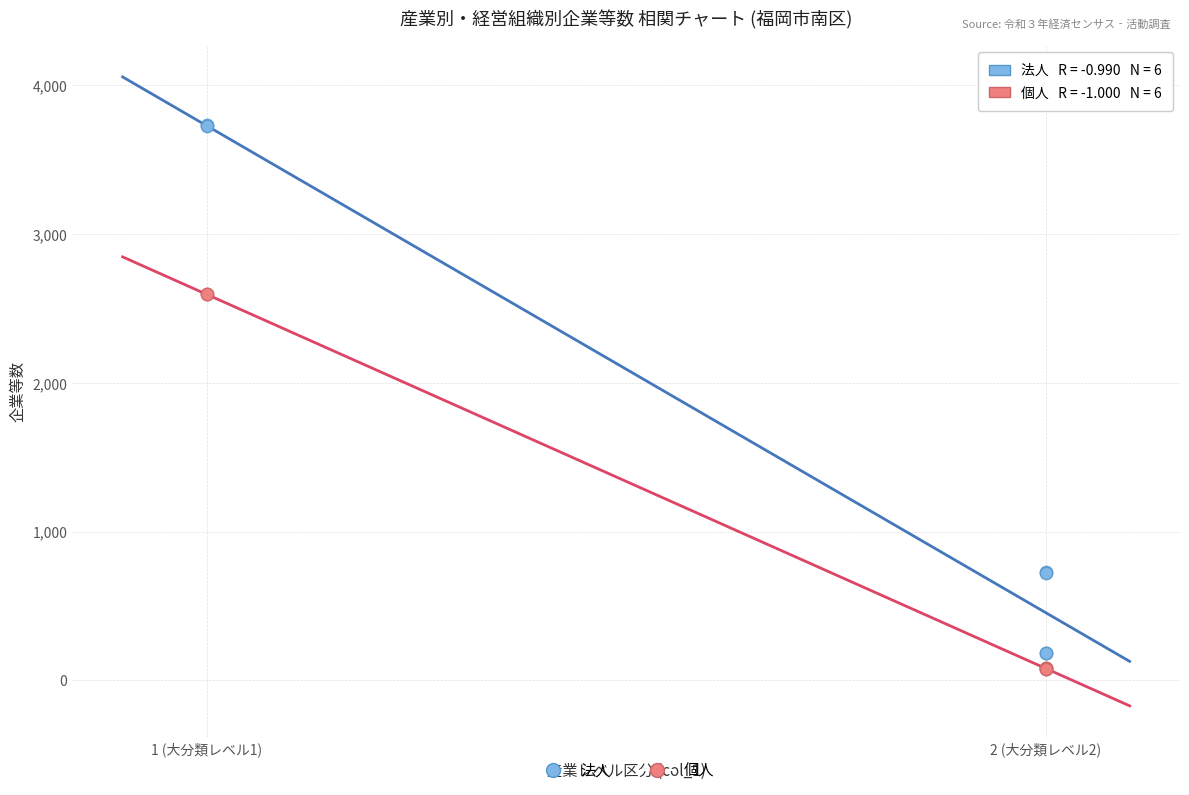

Which series contains the highest Y value?

法人